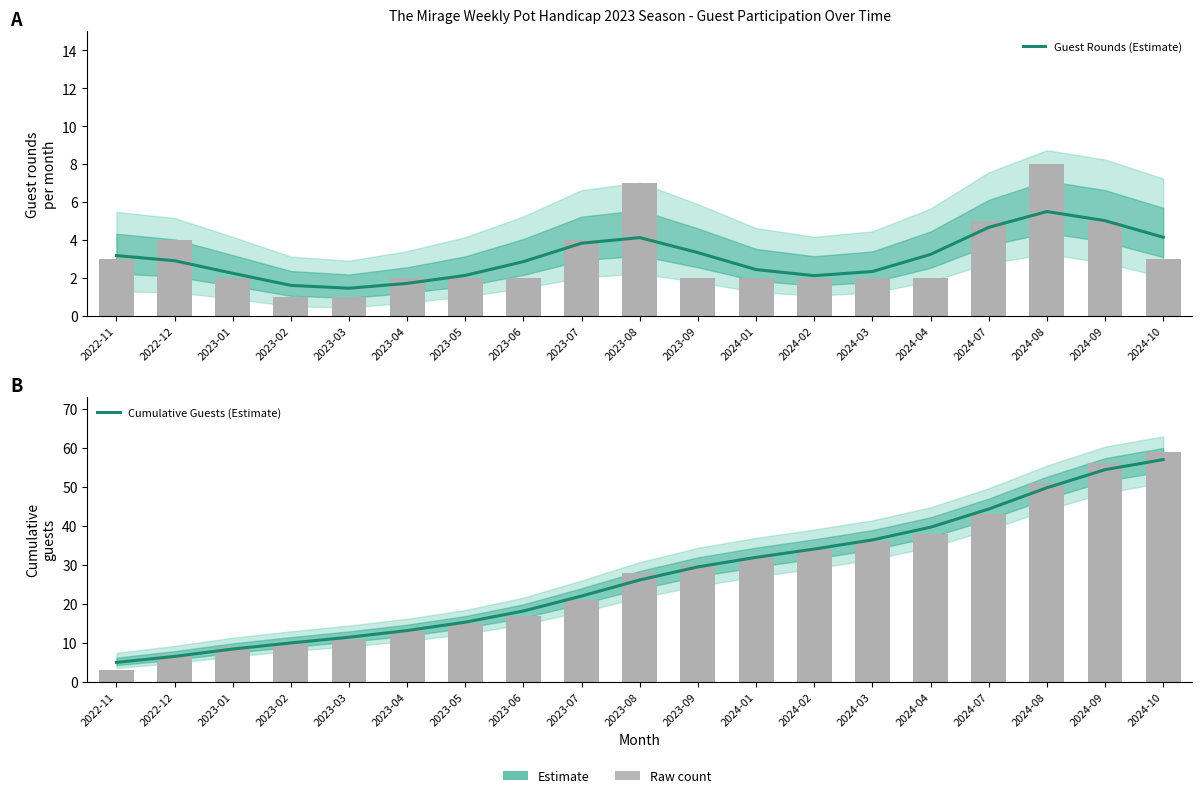

What is the label of the 10th bar from the left?

2023-08